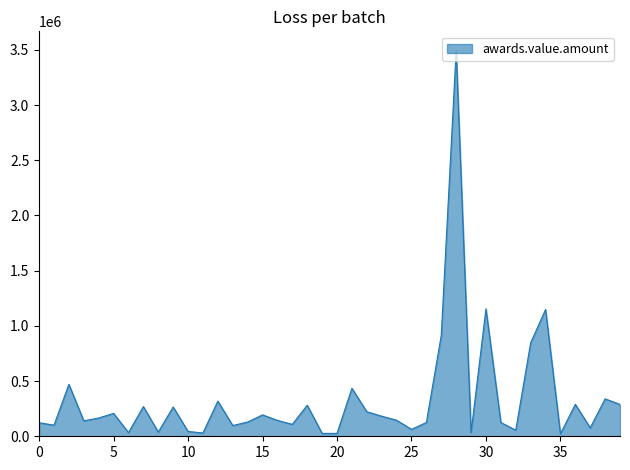

What is the maximum value shown in the chart?

3493140.0